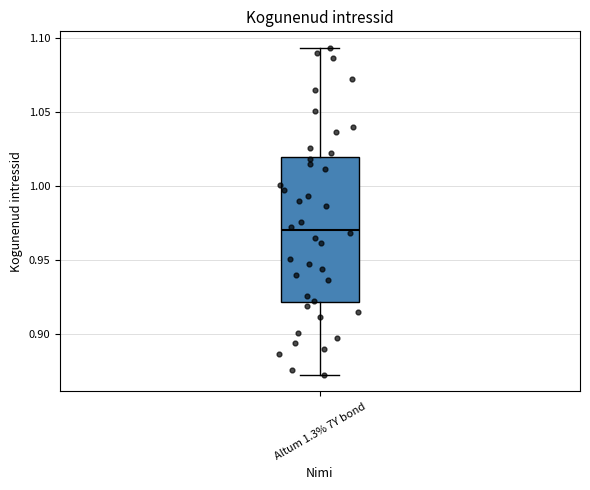

Read this box plot against the y-axis: the position of the median line, the range covered by the box, and the ends of both whiskers. The values are not printed on the chart, so give them approximately, as read against the axis.

median 0.970, box 0.920 to 1.020, whiskers 0.875 to 1.095